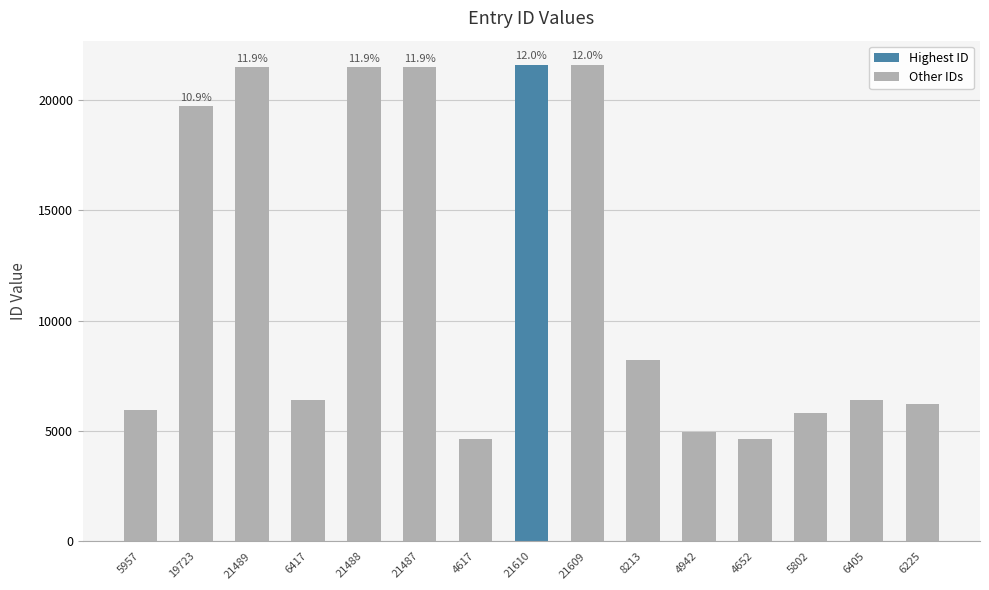

What is the label of the 8th bar from the right?

21610